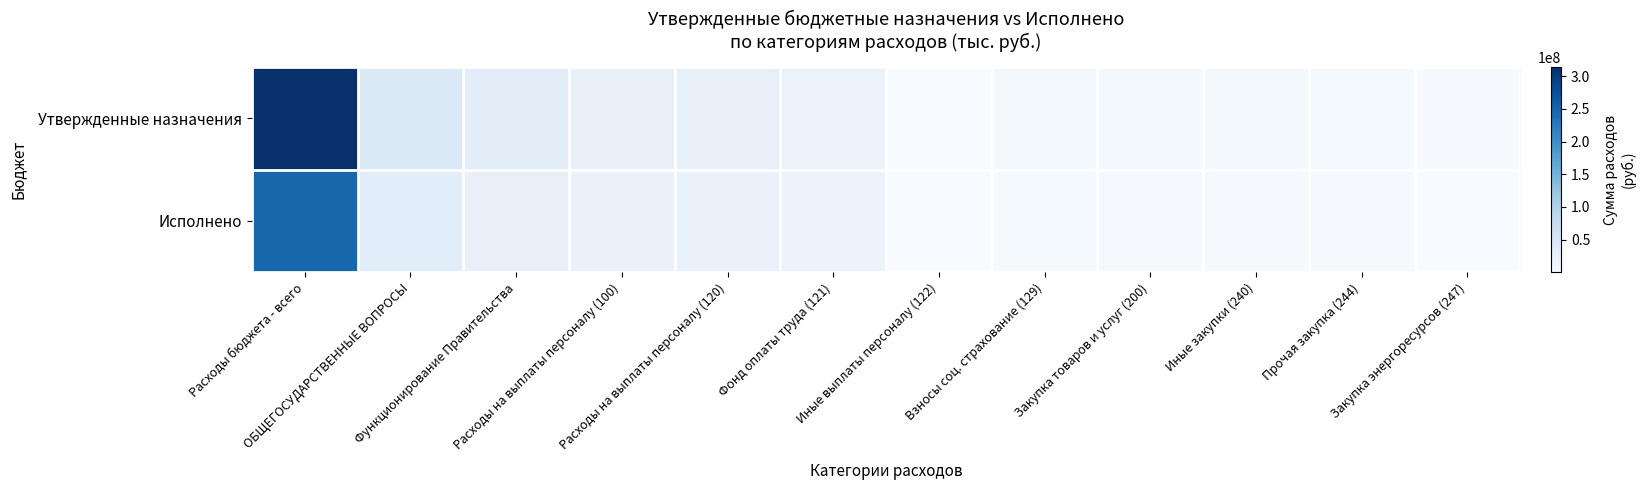

List the series in order of their peak value, lowest first.

Исполнено, Утвержденные назначения